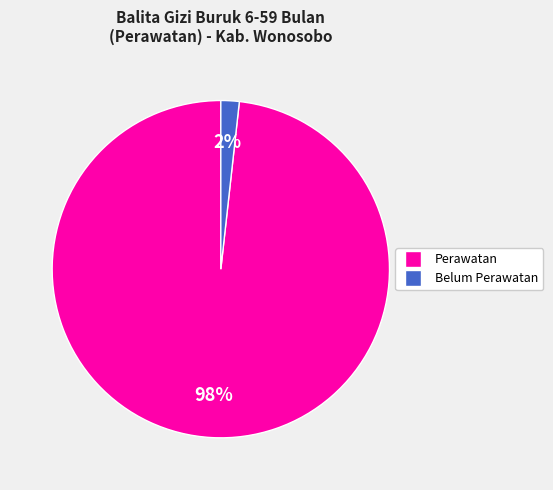

To the nearest percent, what is the difference between the largest and smallest slice percentages?

96%